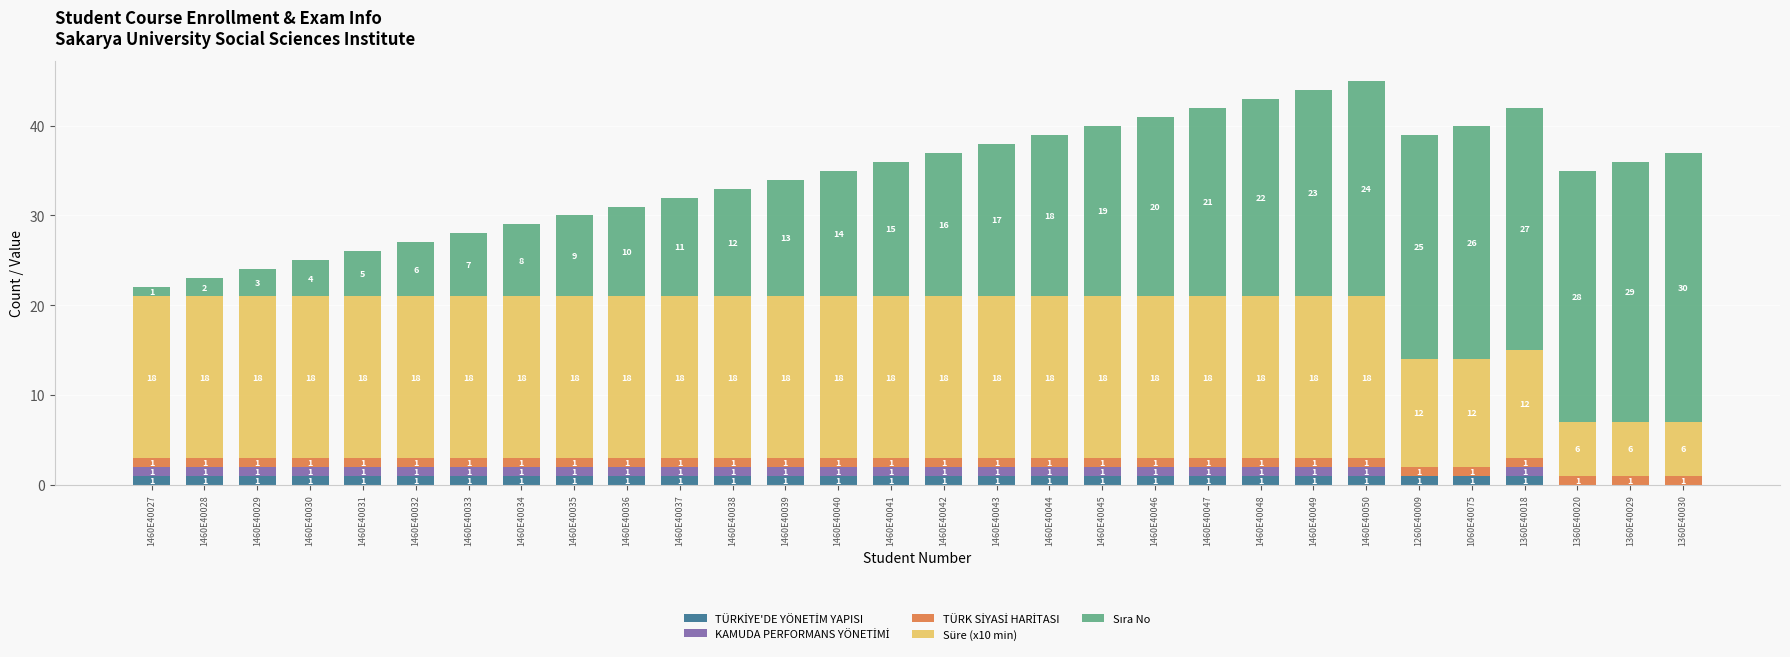

At which category is the sum across all series the highest?

1460E40050